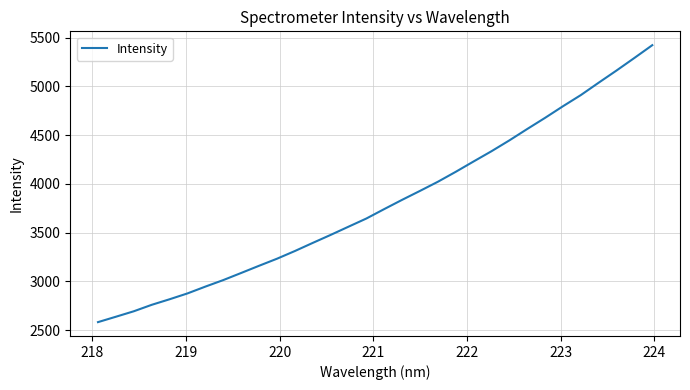

What is the maximum value shown in the chart?

5423.6